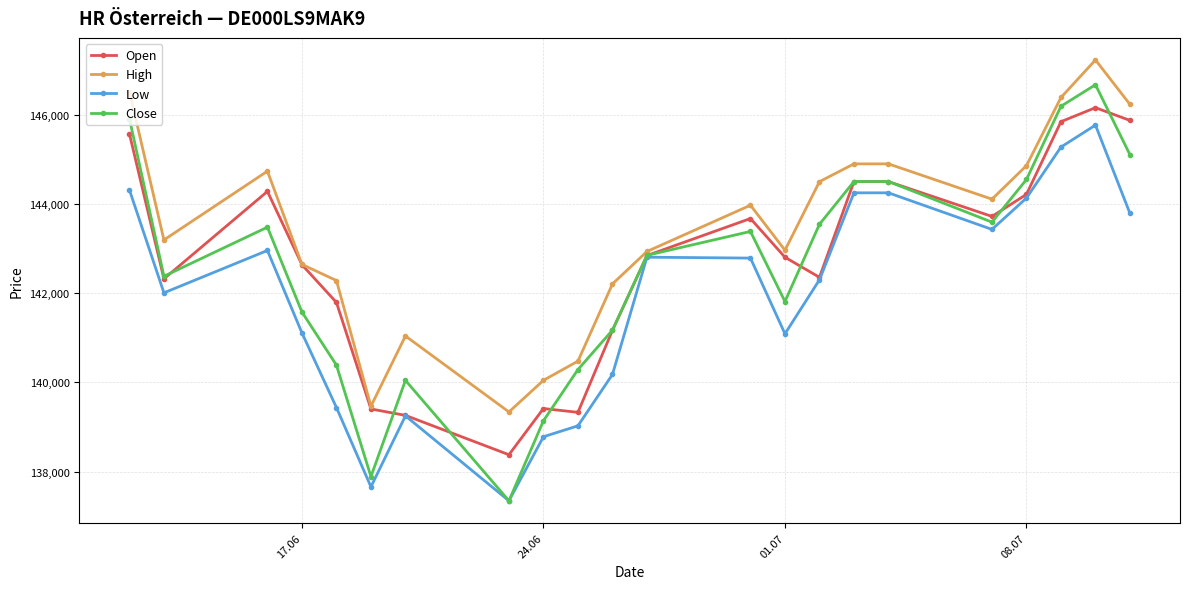

Which series has the largest total across all categories?

High